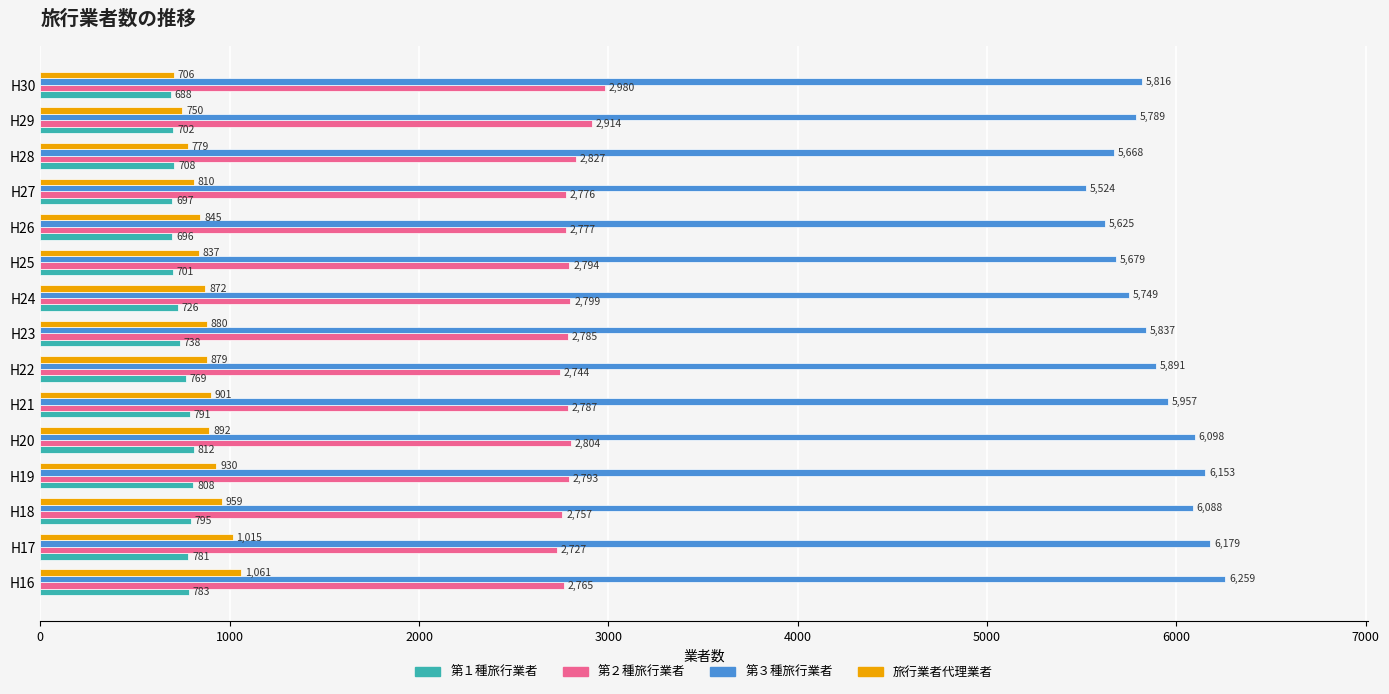

The 第１種旅行業者 series shows 358 at H28. True or false?

False